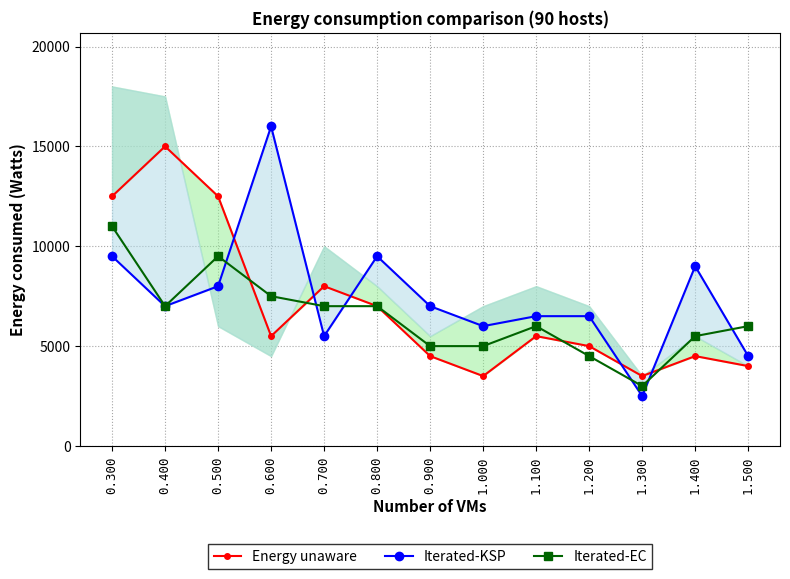

List the series in order of their overall mean, highest first.

Iterated-KSP, Energy unaware, Iterated-EC